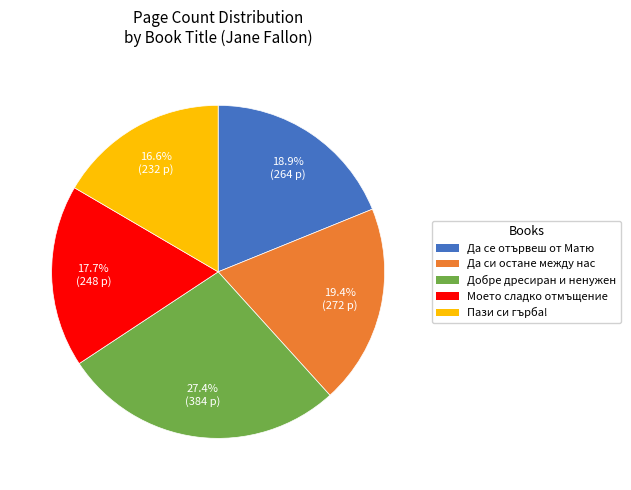

Which has a higher value, Добре дресиран и ненужен or Да си остане между нас?

Добре дресиран и ненужен